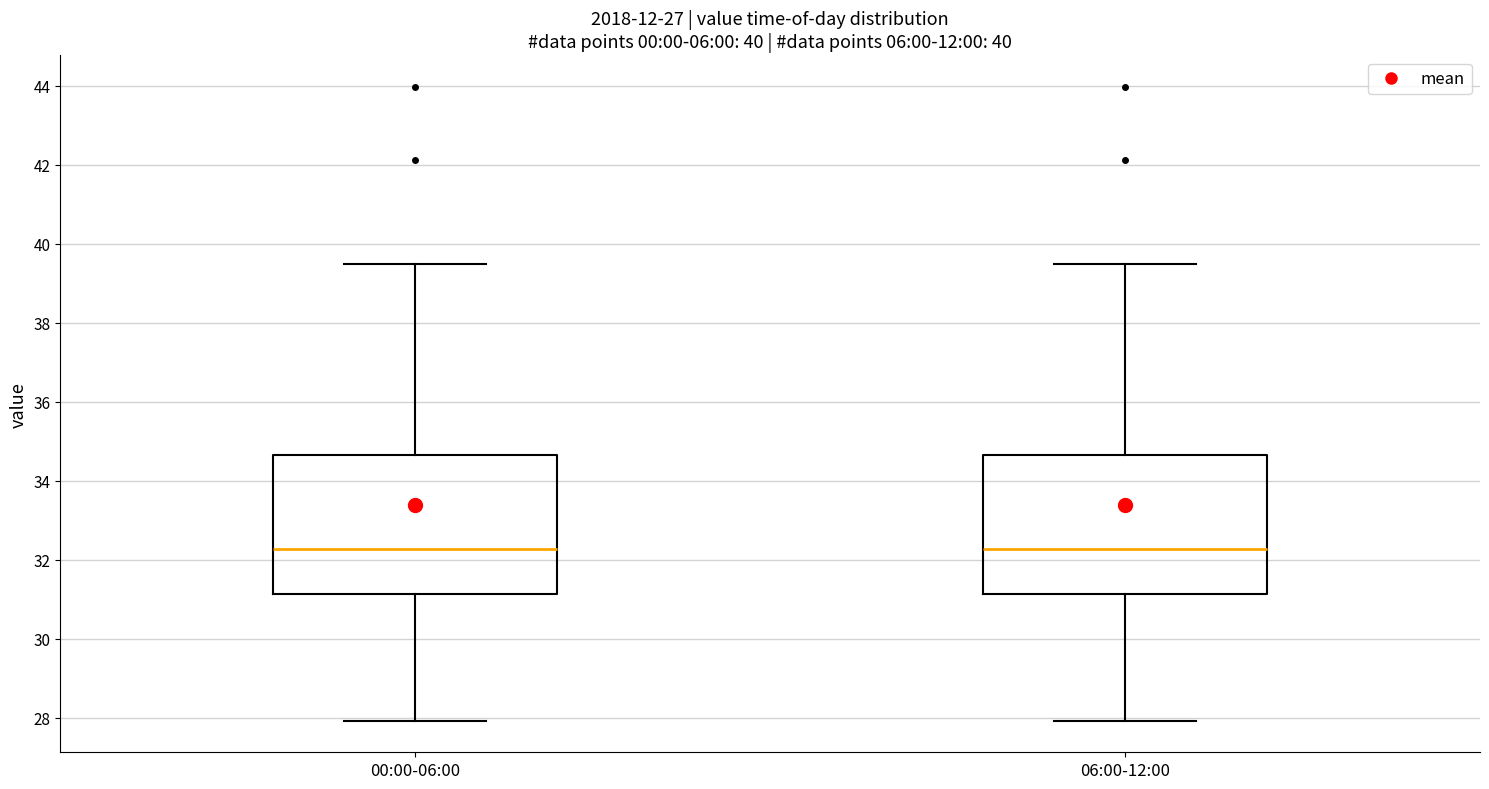

Reading left to right, transcribe this box plot: for each box, give where its median line is, the range the box spans, and where its two whiskers end, as read against the y-axis. The values are not printed on the chart, so give them approximately, as read against the axis.

00:00-06:00: median 32.2, box 31.2 to 34.6, whiskers 28.0 to 39.6
06:00-12:00: median 32.2, box 31.2 to 34.6, whiskers 28.0 to 39.6